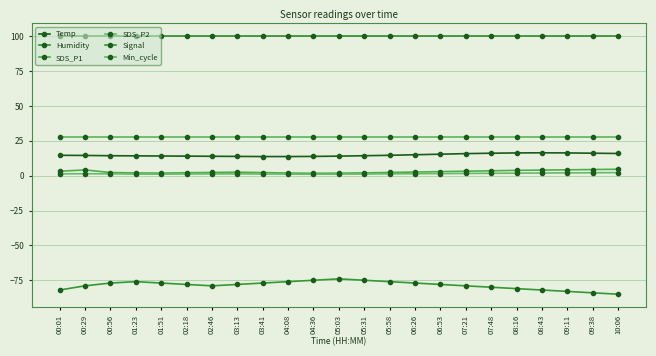

Which series has the widest spread of values?

Signal